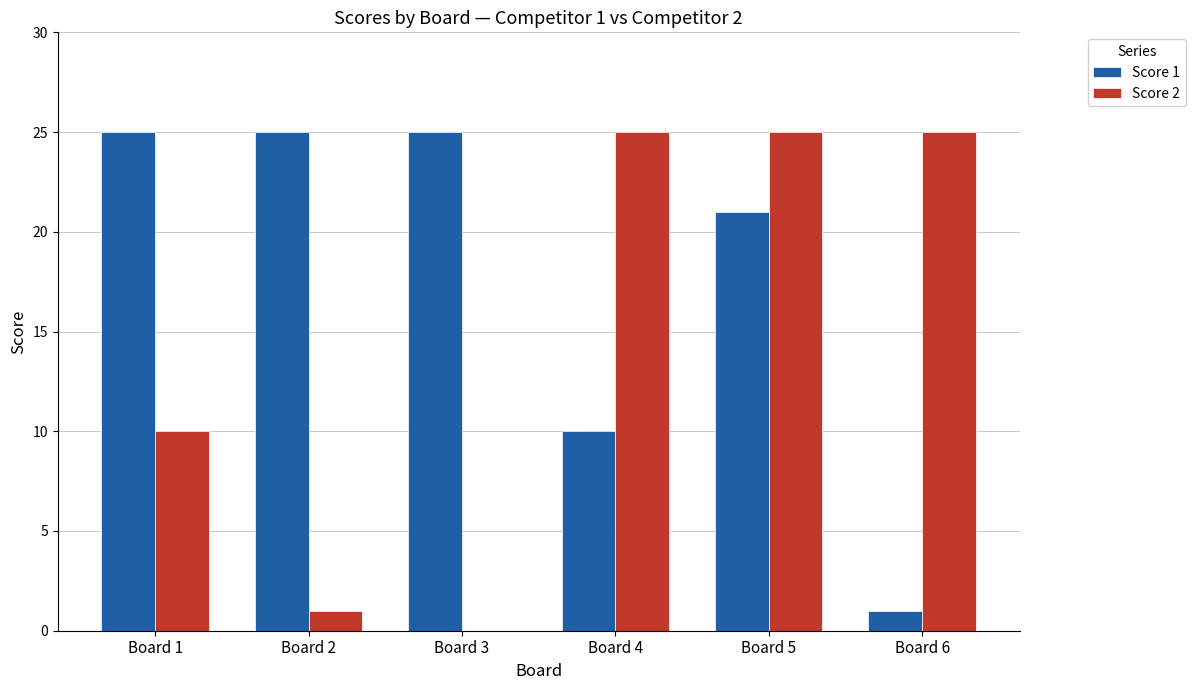

Which series has the largest total across all categories?

Score 1